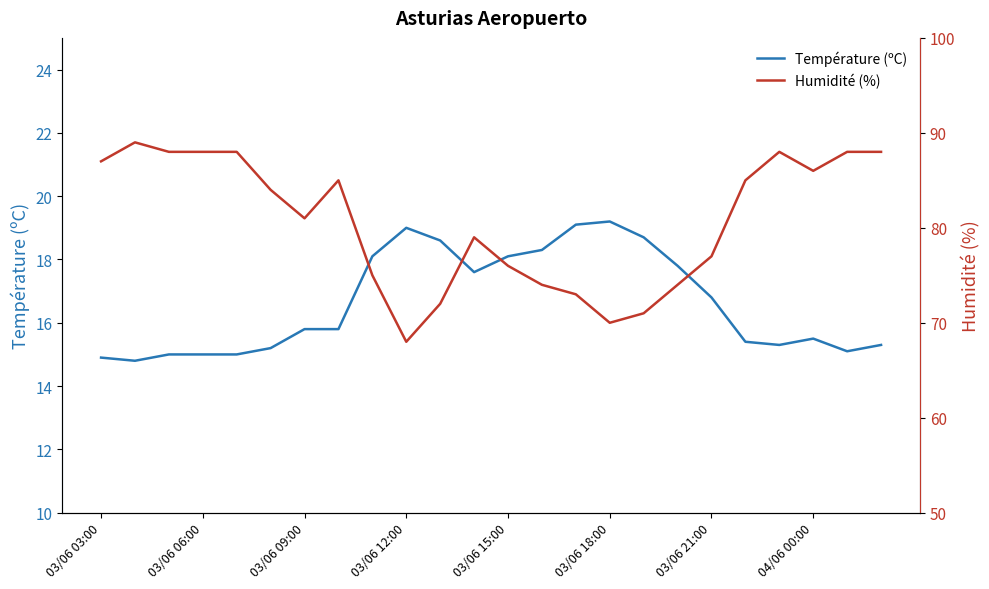

What is the lowest value of the Humidité (%) series?

68.0